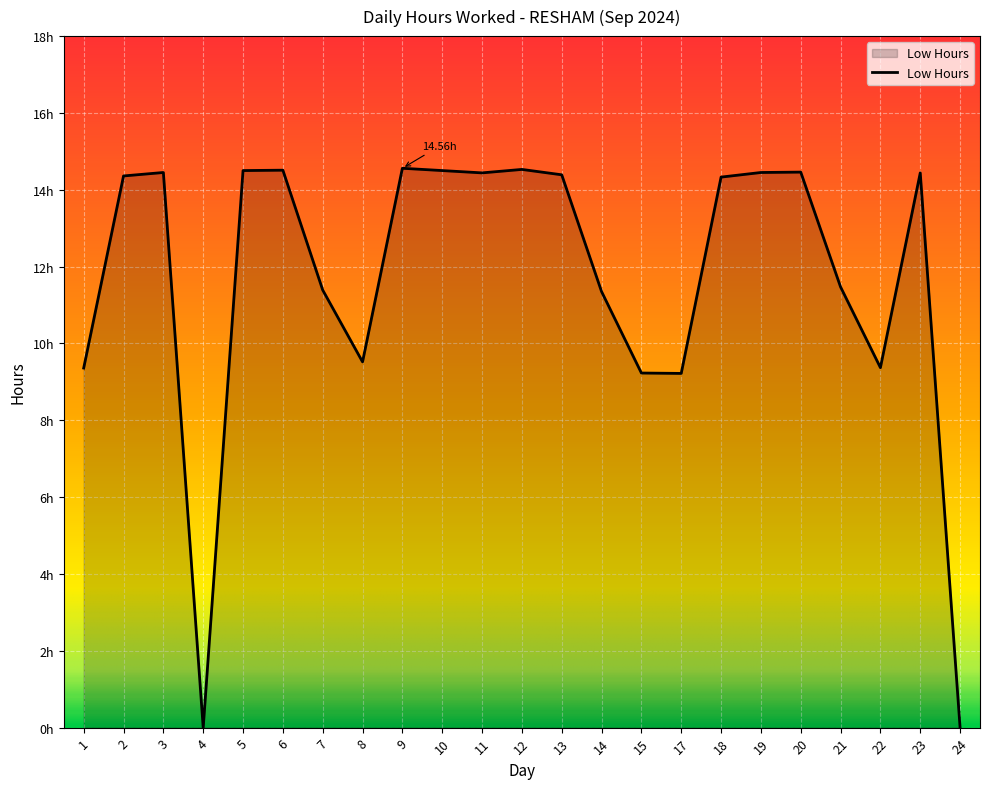

Is this an area chart (filled region under the line)?

Yes